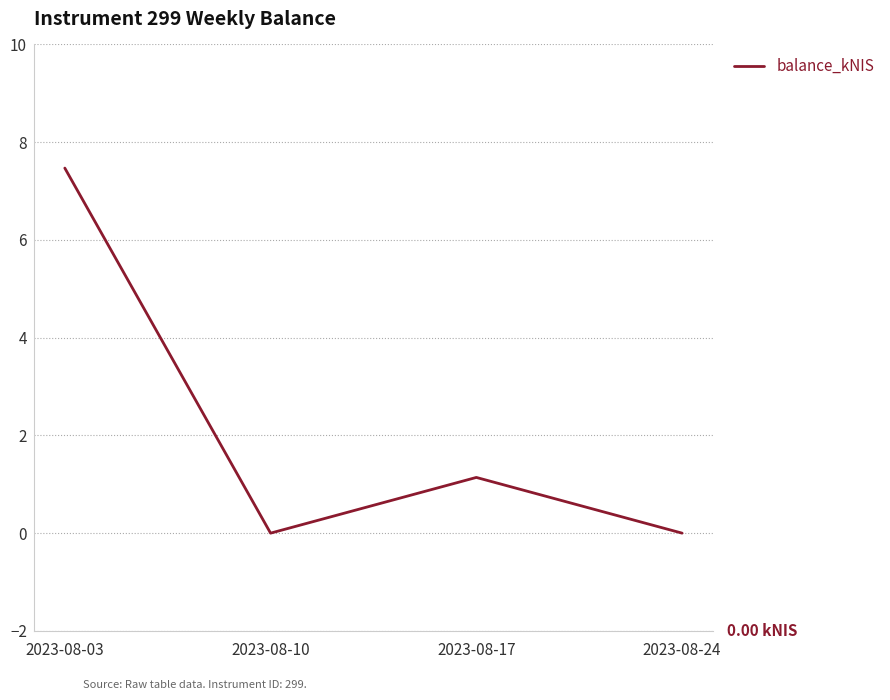

Reading left to right, transcribe all the data shown in this chart.

7.5	0.0	1.1	0.0